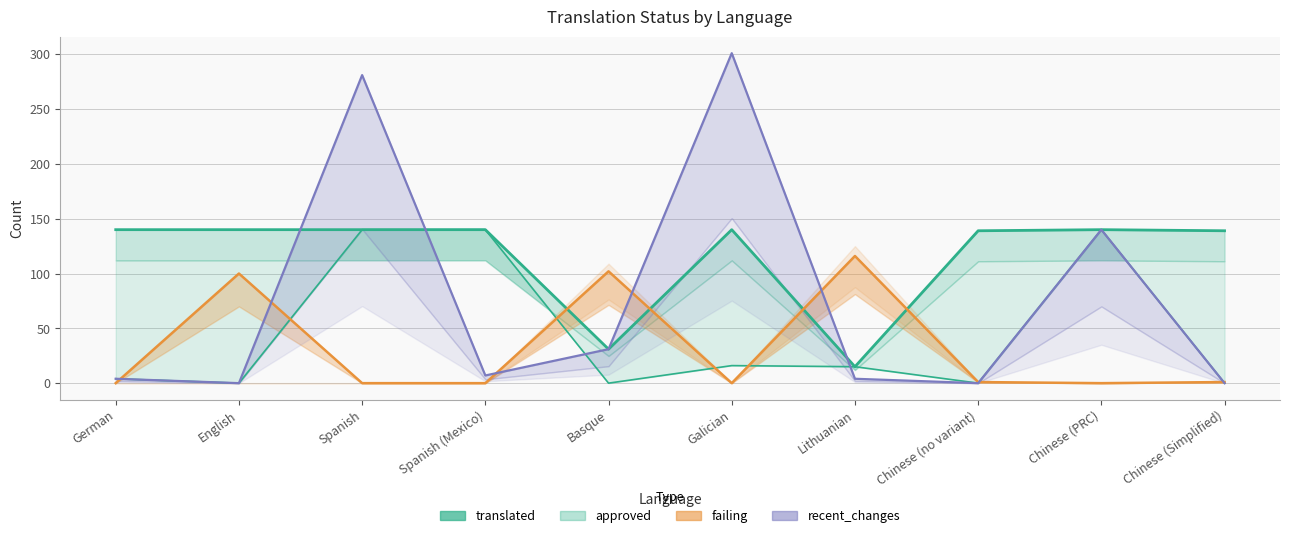

Where does the data first go above 15?

Spanish